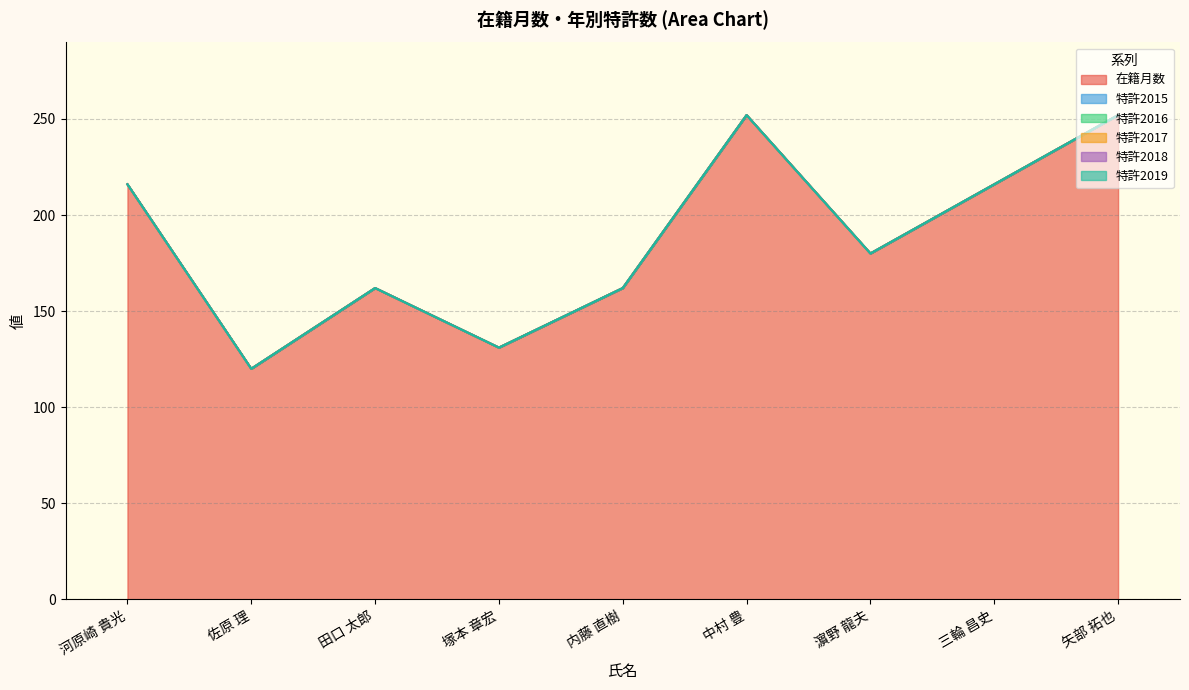

Reading left to right, extract all data points from this chart.

在籍月数: 216	120	162	131	162	252	180	216	252
特許2015: 0	0	0	0	0	0	0	0	0
特許2016: 0	0	0	0	0	0	0	0	0
特許2017: 0	0	0	0	0	0	0	0	0
特許2018: 0	0	0	0	0	0	0	0	0
特許2019: 0	0	0	0	0	0	0	0	0